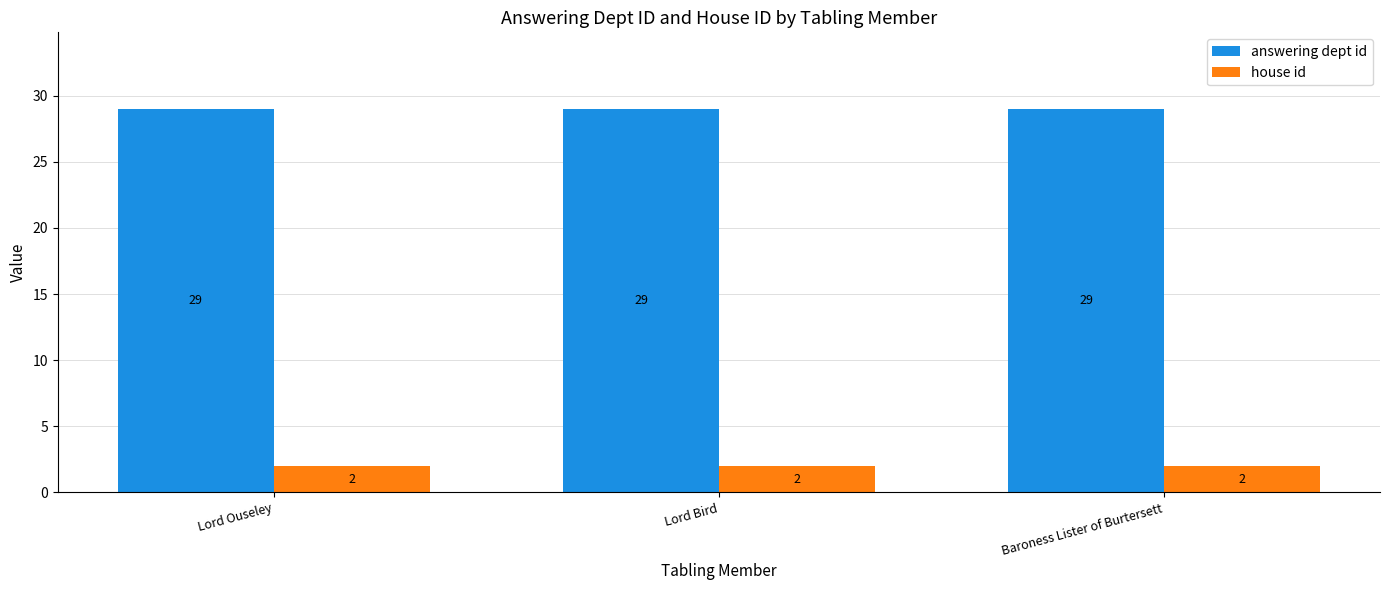

What is the highest value of the answering dept id series?

29